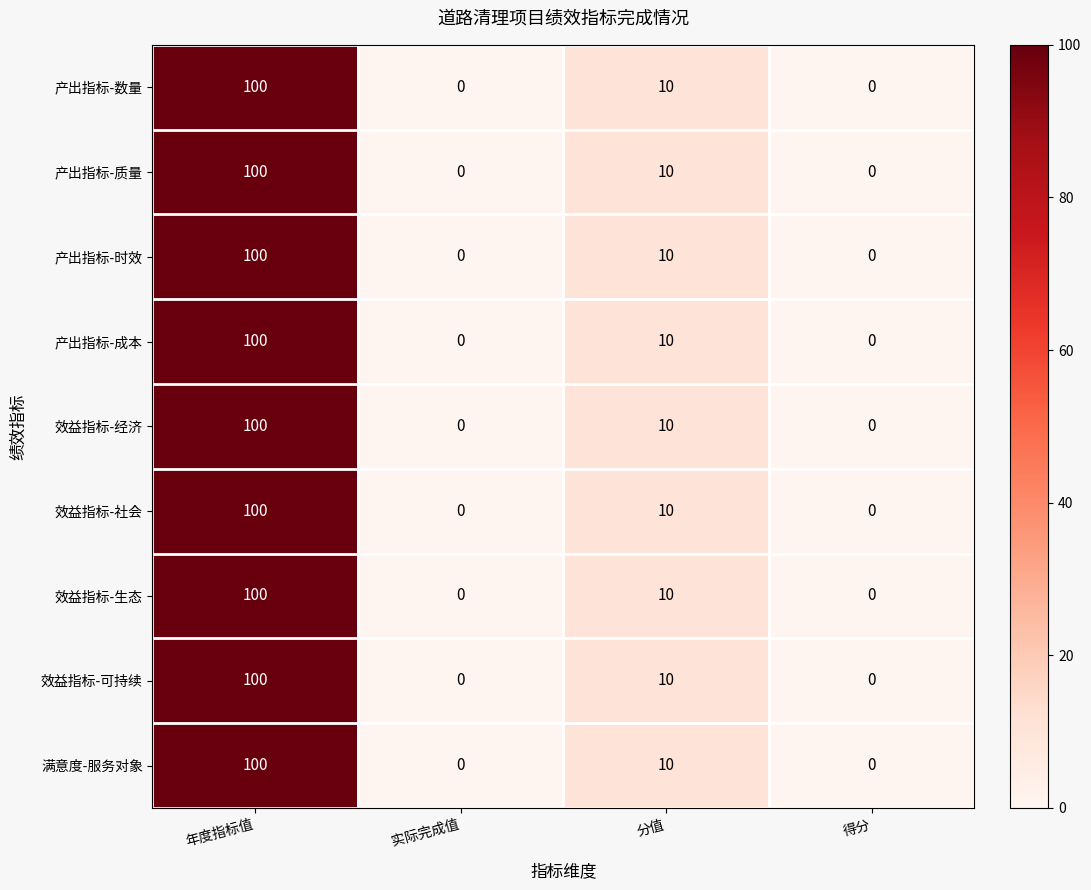

The value of 产出指标-质量 at 得分 is 38. True or false?

False